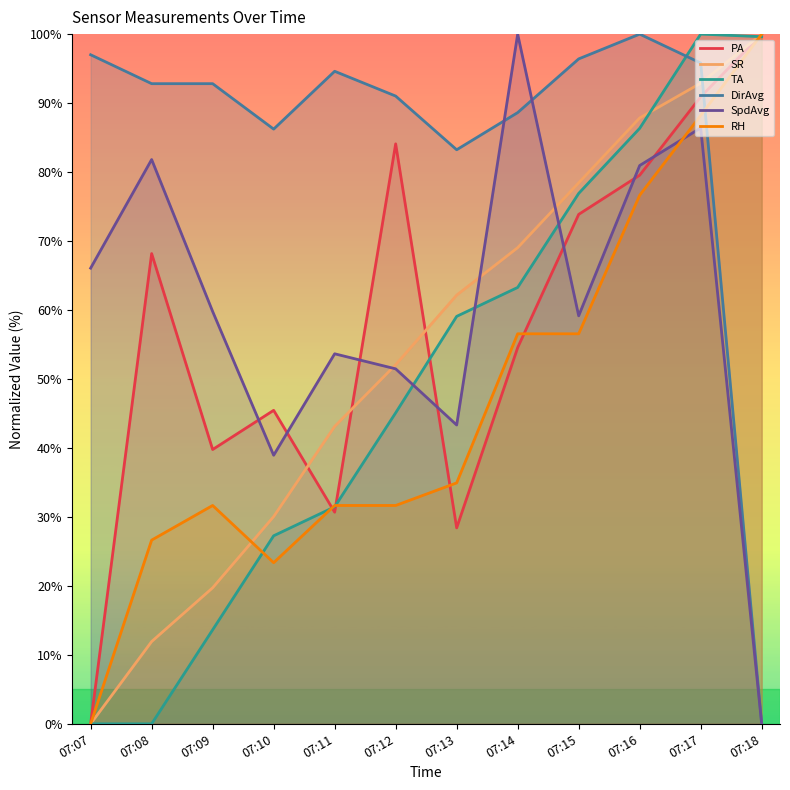

In SpdAvg, how many points are higher than both neighbors (excluding endpoints)?

4